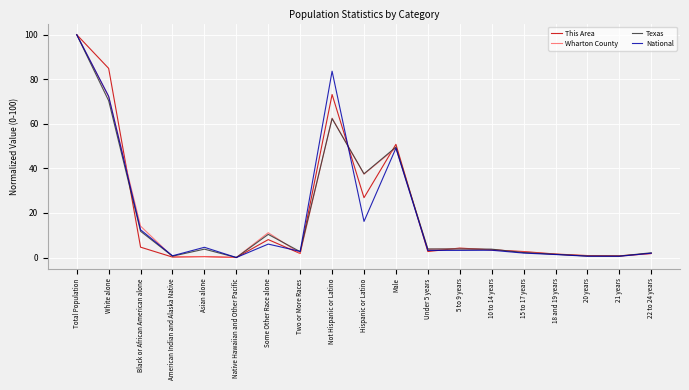

What is the sum of all Wharton County values?

367.3